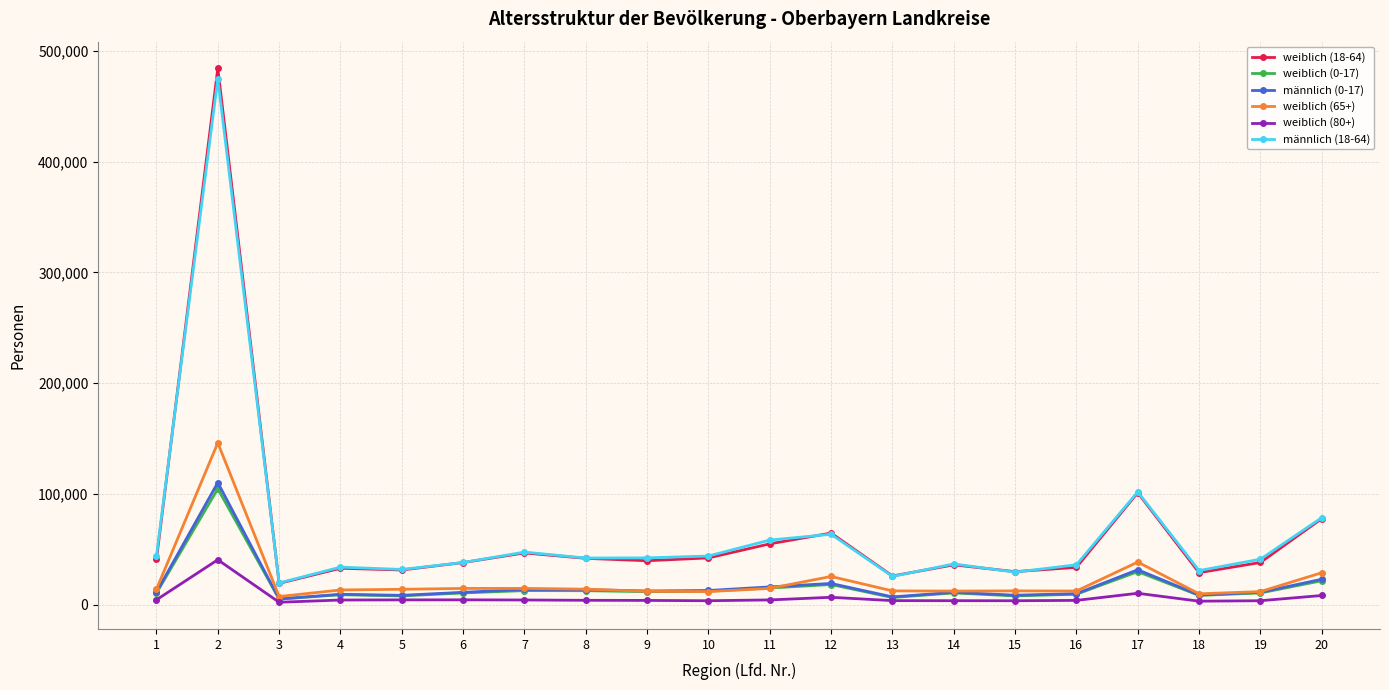

What is the value of the weiblich (18-64) point at the 20th from the left?

77564